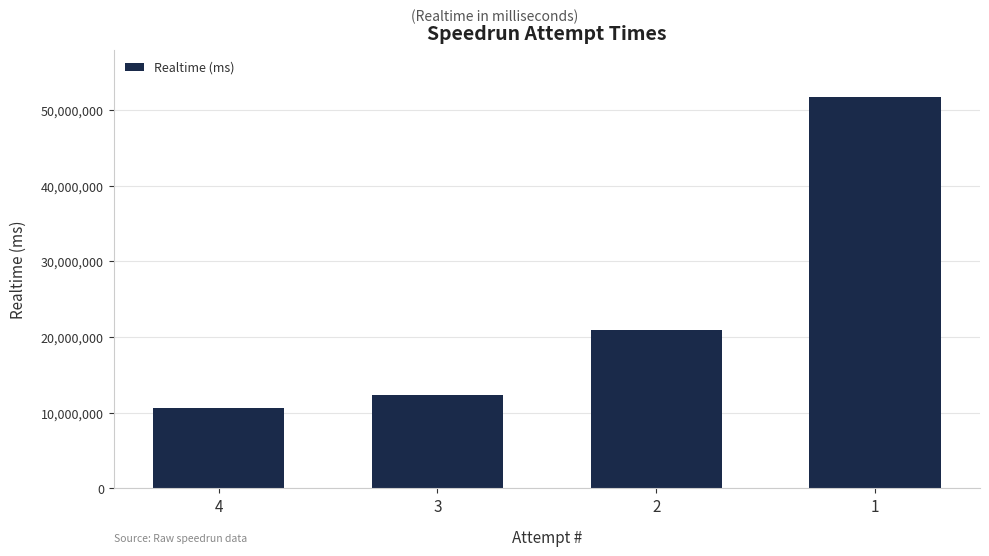

What is the change in value from 4 to 2?

+10372228